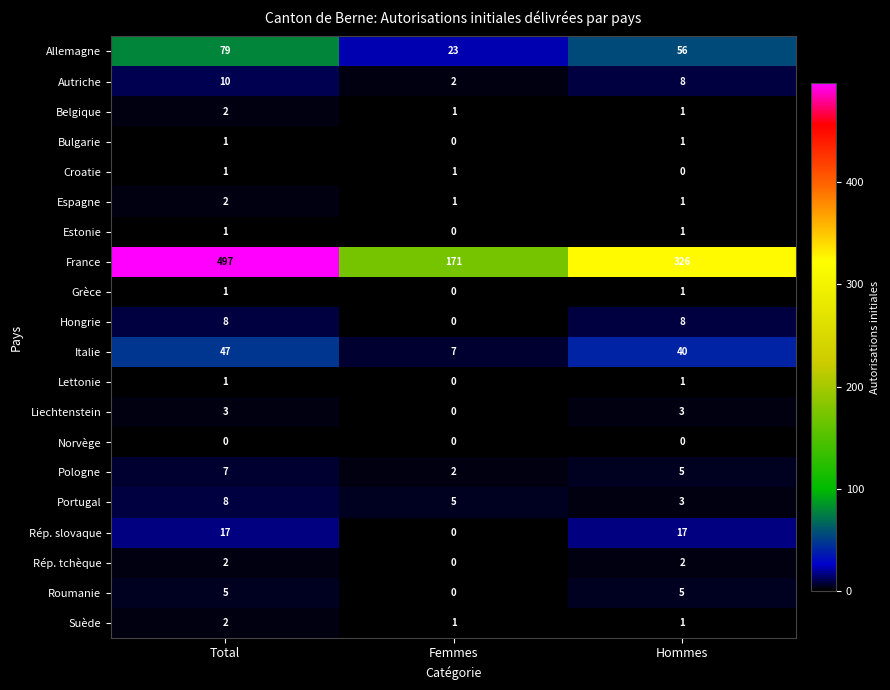

The value of Italie at Hommes is 16. True or false?

False